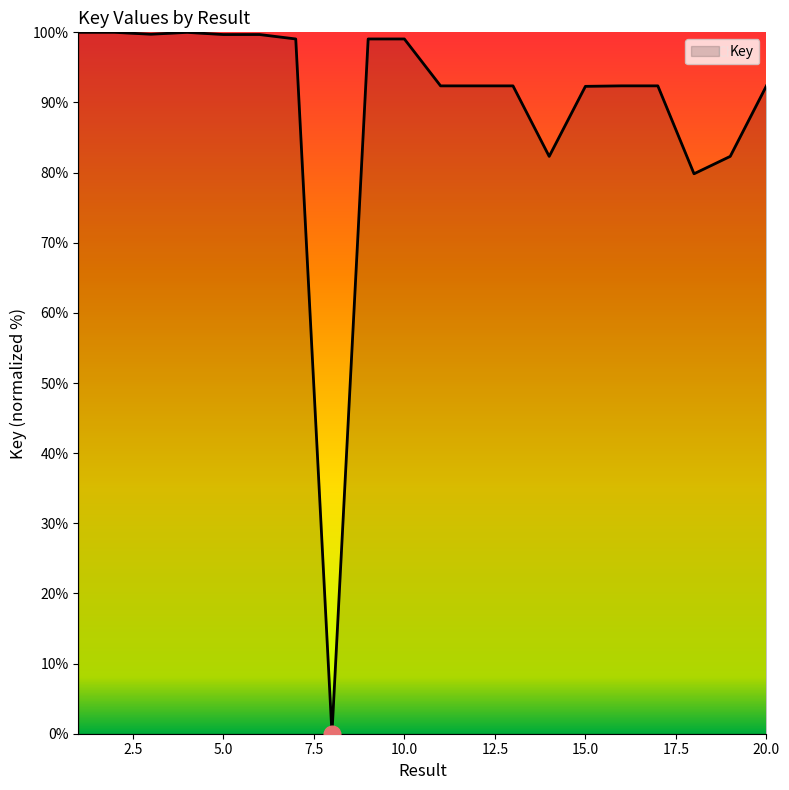

How many categories are shown in the chart?

20